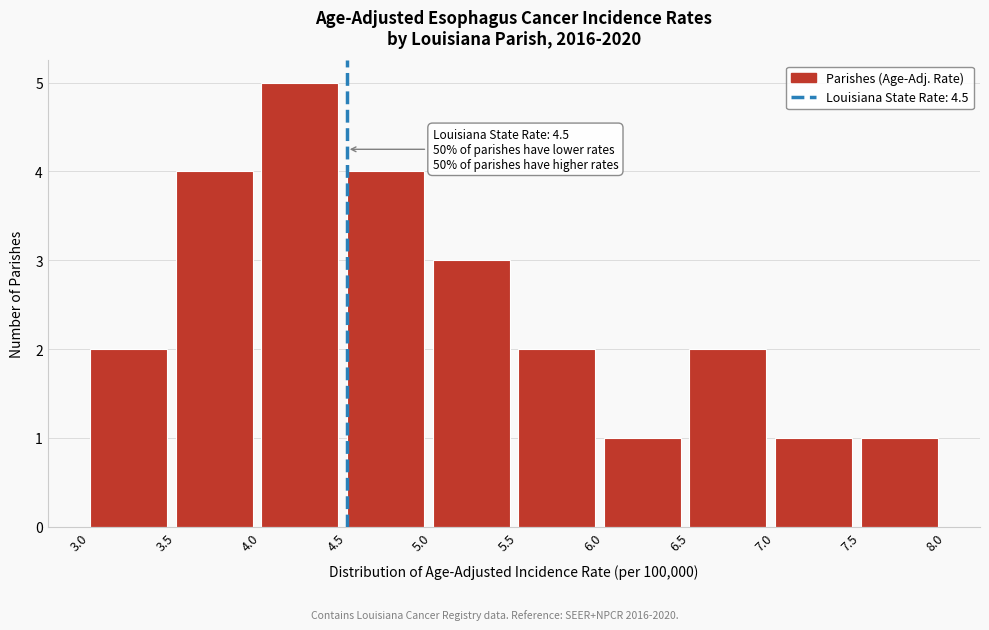

Which range on the x-axis has the tallest bar?

4.0 to 4.5